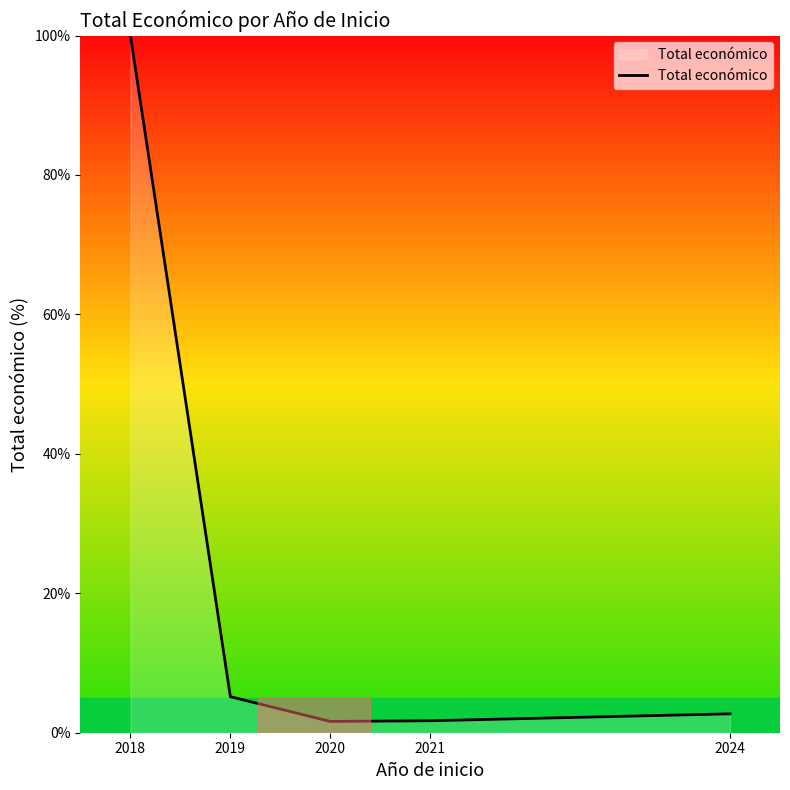

What is the approximate value at 2018?

100.0